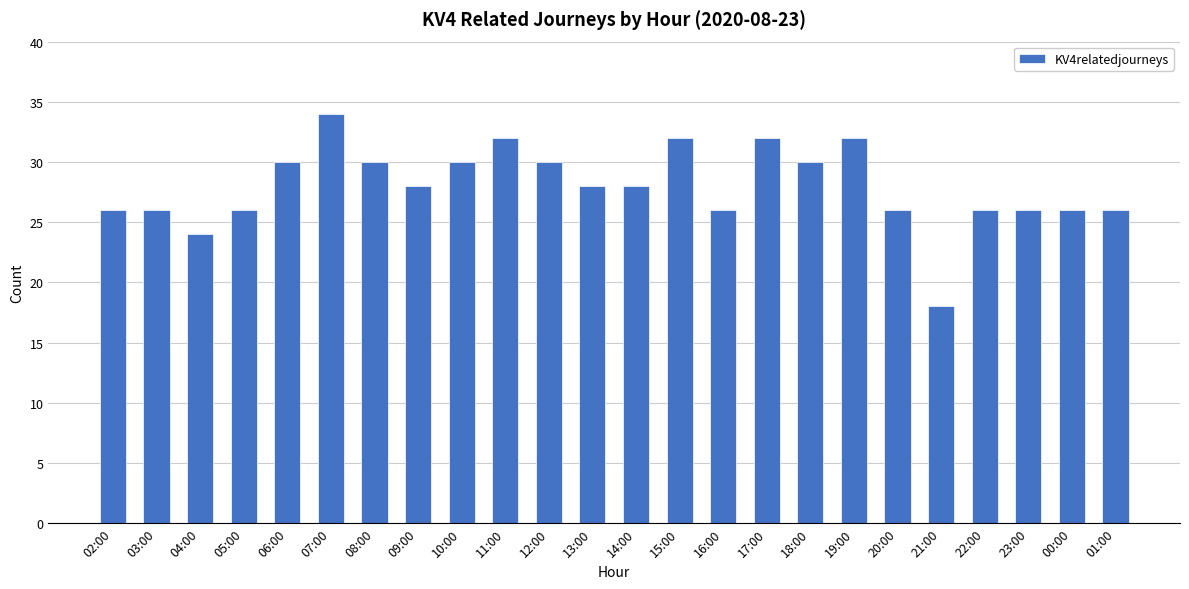

At which label does the data first exceed 28?

06:00